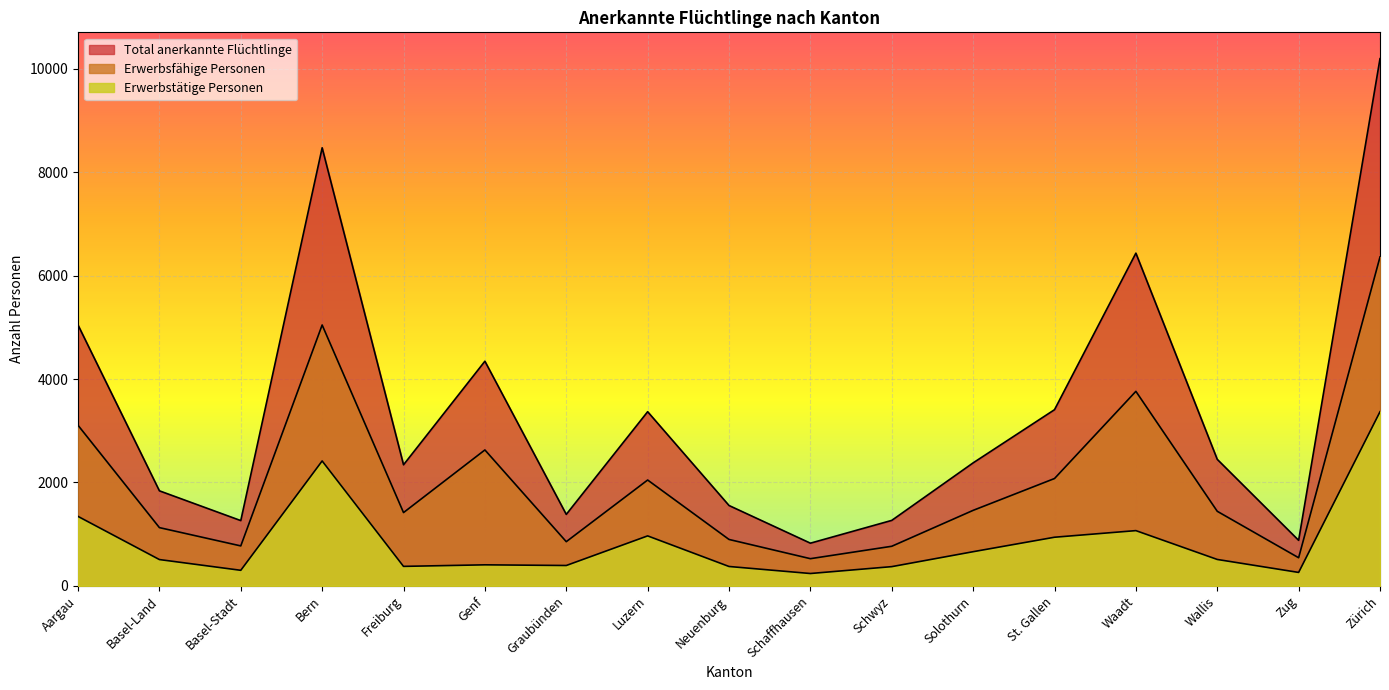

Reading left to right, extract all data points from this chart.

Total anerkannte Flüchtlinge: Aargau=5045	Basel-Land=1837	Basel-Stadt=1261	Bern=8475	Freiburg=2341	Genf=4345	Graubünden=1381	Luzern=3368	Neuenburg=1553	Schaffhausen=824	Schwyz=1265	Solothurn=2378	St. Gallen=3407	Waadt=6436	Wallis=2446	Zug=879	Zürich=10199
Erwerbsfähige Personen: Aargau=3105	Basel-Land=1125	Basel-Stadt=771	Bern=5046	Freiburg=1416	Genf=2628	Graubünden=853	Luzern=2046	Neuenburg=896	Schaffhausen=524	Schwyz=764	Solothurn=1459	St. Gallen=2075	Waadt=3762	Wallis=1441	Zug=542	Zürich=6362
Erwerbstätige Personen: Aargau=1342	Basel-Land=507	Basel-Stadt=299	Bern=2415	Freiburg=375	Genf=405	Graubünden=392	Luzern=965	Neuenburg=373	Schaffhausen=237	Schwyz=370	Solothurn=659	St. Gallen=939	Waadt=1067	Wallis=509	Zug=258	Zürich=3367